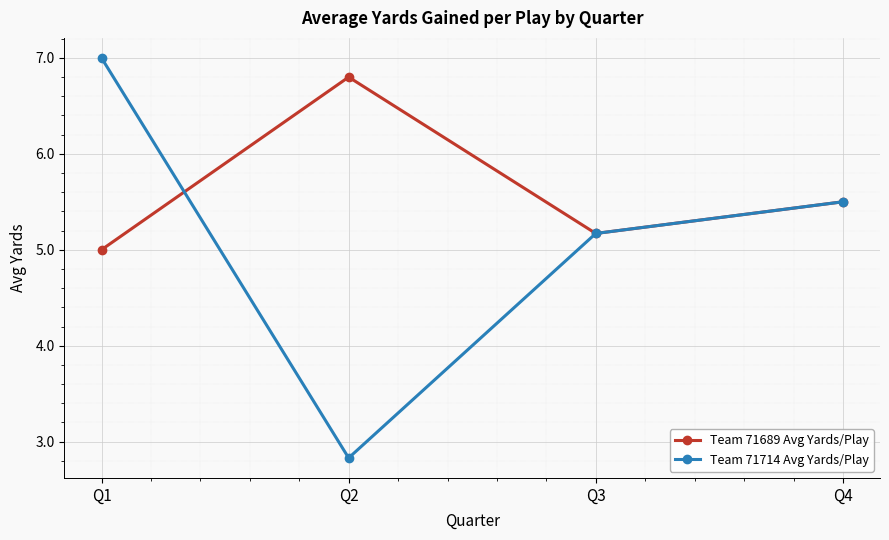

What is the sum of all Team 71714 Avg Yards/Play values?

20.5